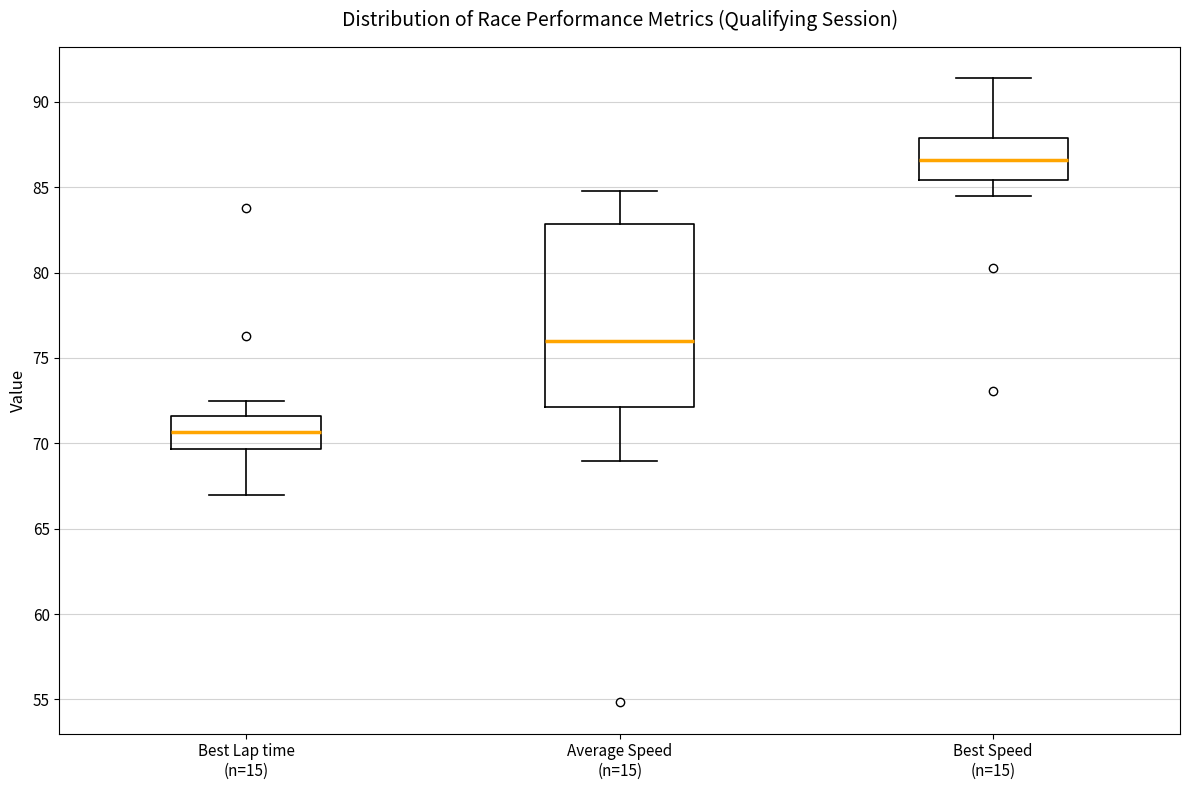

Which box has the lowest median line?

Best Lap time (n=15)